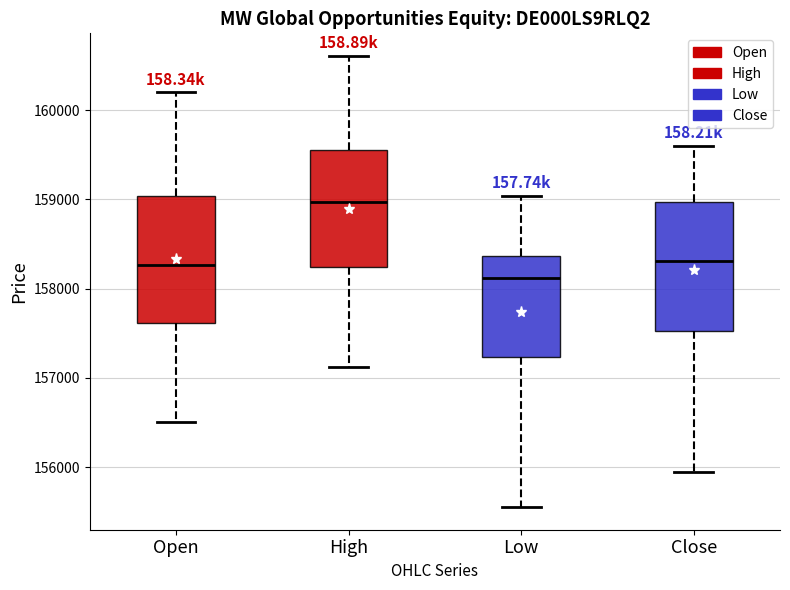

Which box's median line is the highest?

High